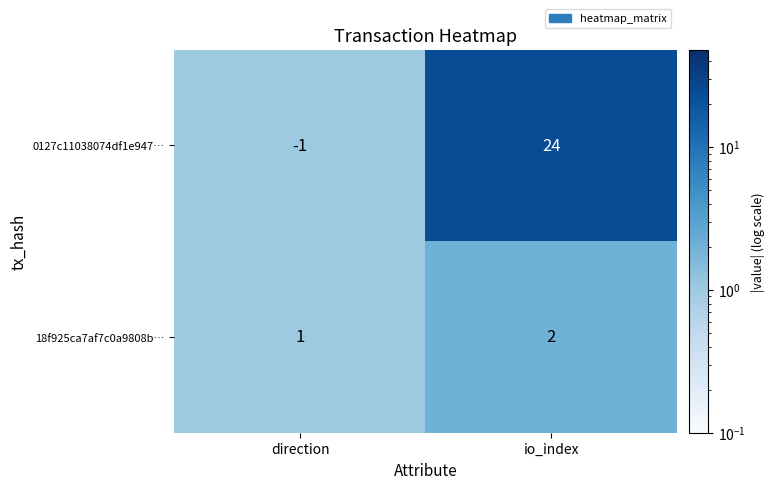

What is the spread (max minus min) of values at io_index?

22